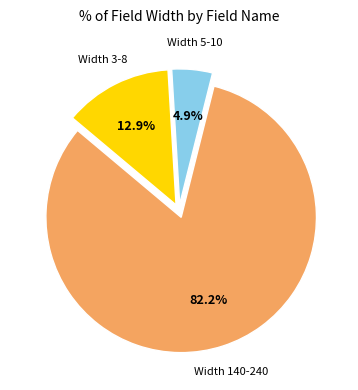

Is there a majority slice in this chart?

Yes